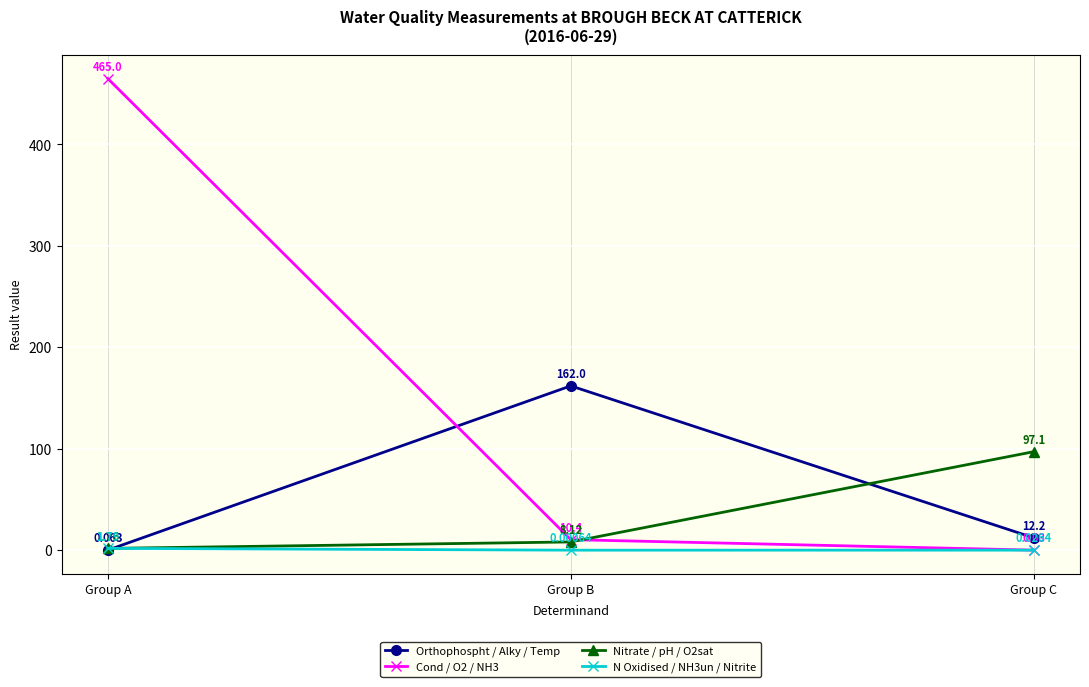

Which series has the widest spread of values?

Cond / O2 / NH3